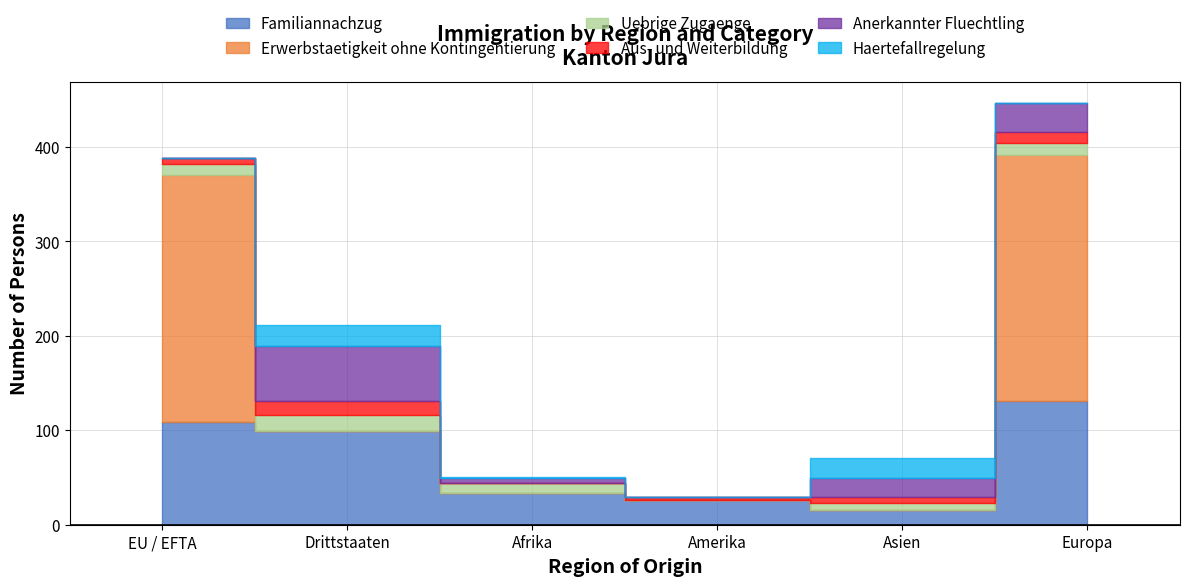

Where do Uebrige Zugaenge and Aus- und Weiterbildung first cross each other?

Afrika and Amerika